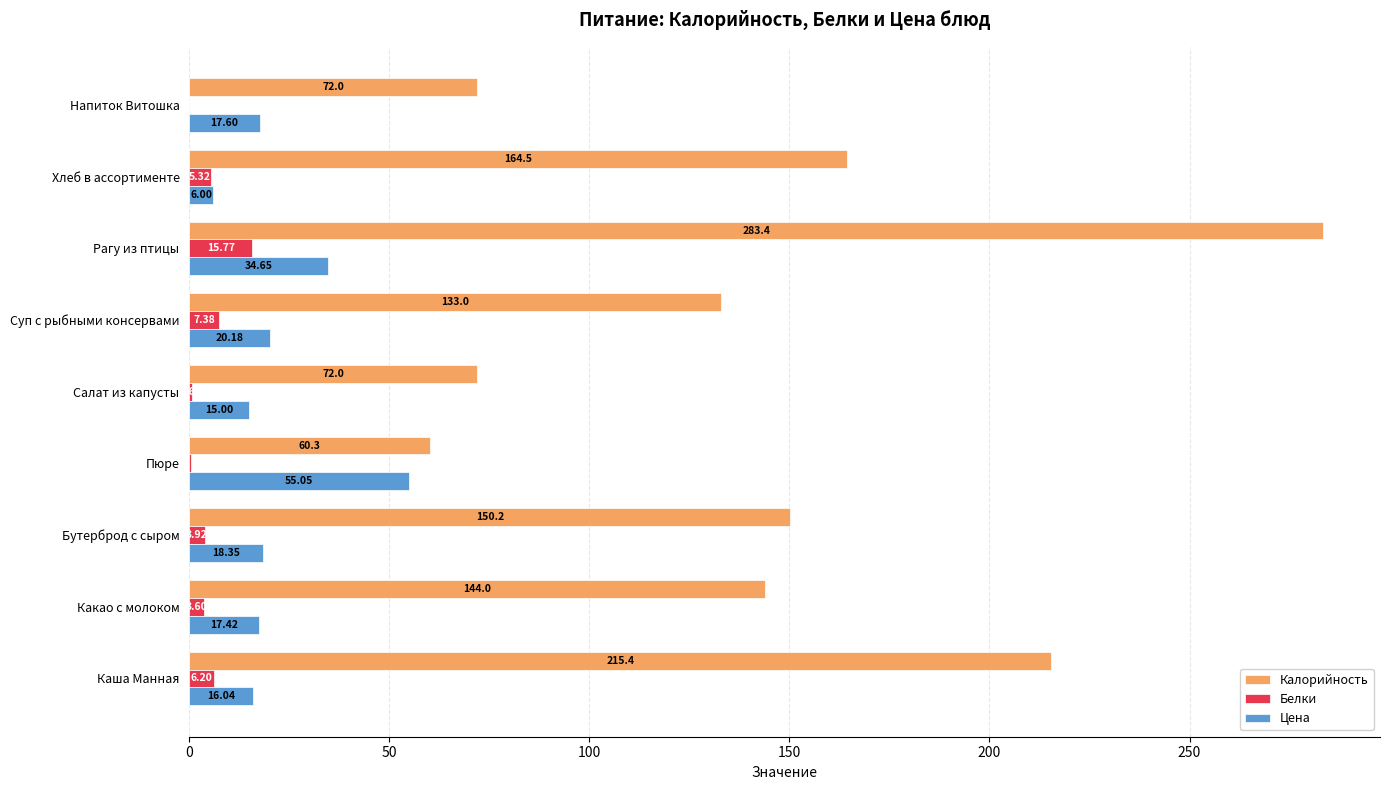

What is the sum of all Цена values?

200.3